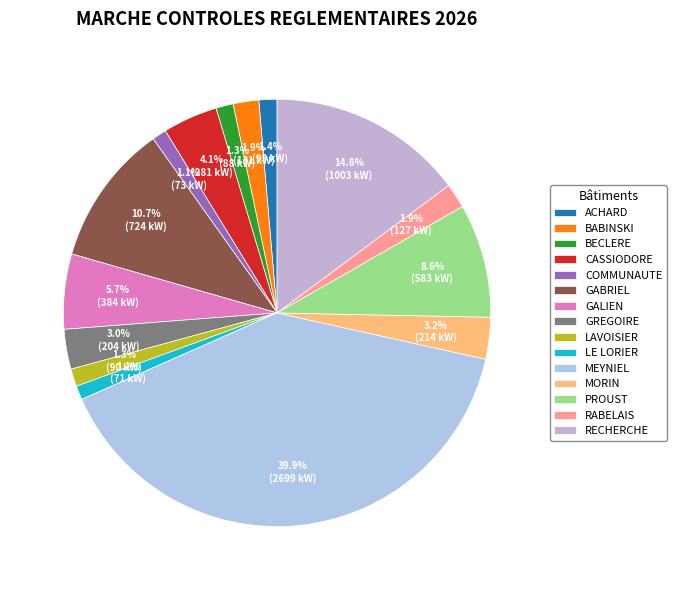

Which slice is the largest?

MEYNIEL